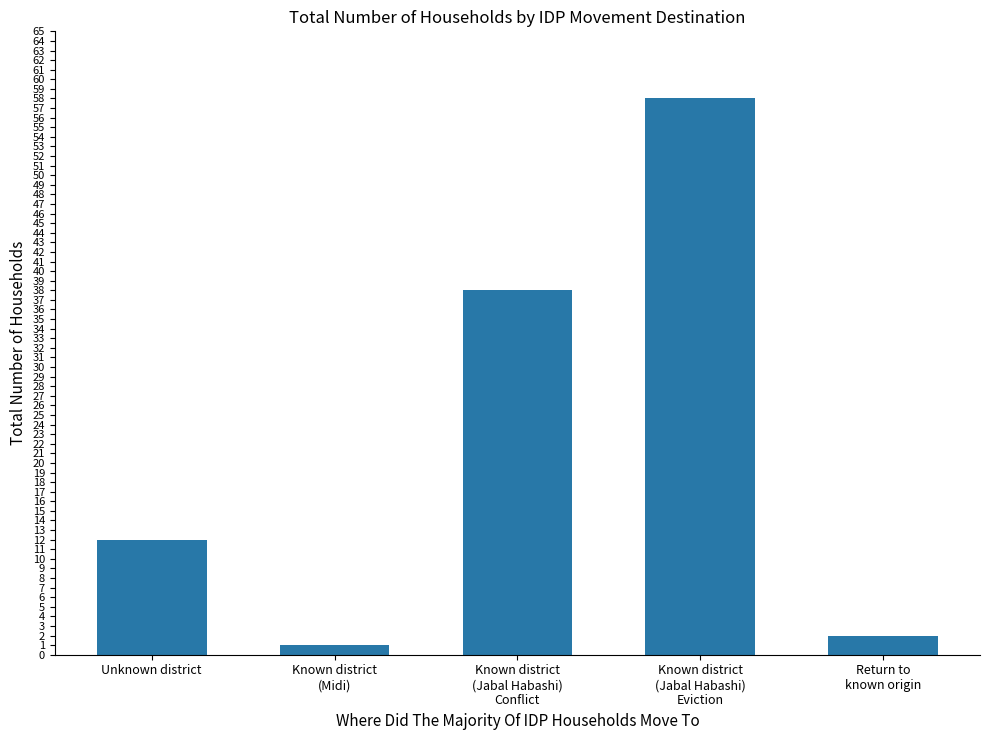

What is the change in value from Known district
(Midi) to Known district
(Jabal Habashi)
Eviction?

+57